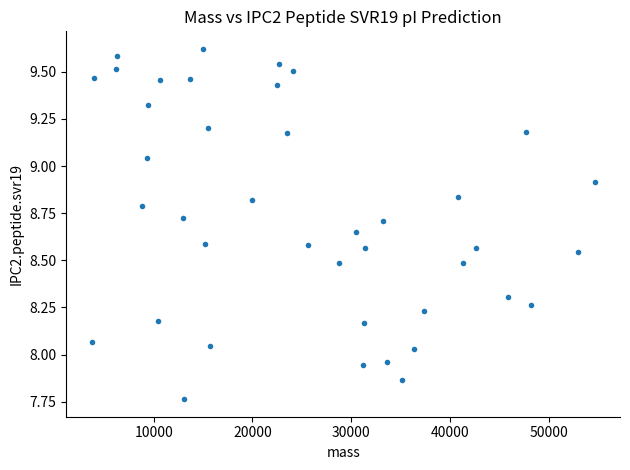

What is the range of Y values (max minus min)?

1.9